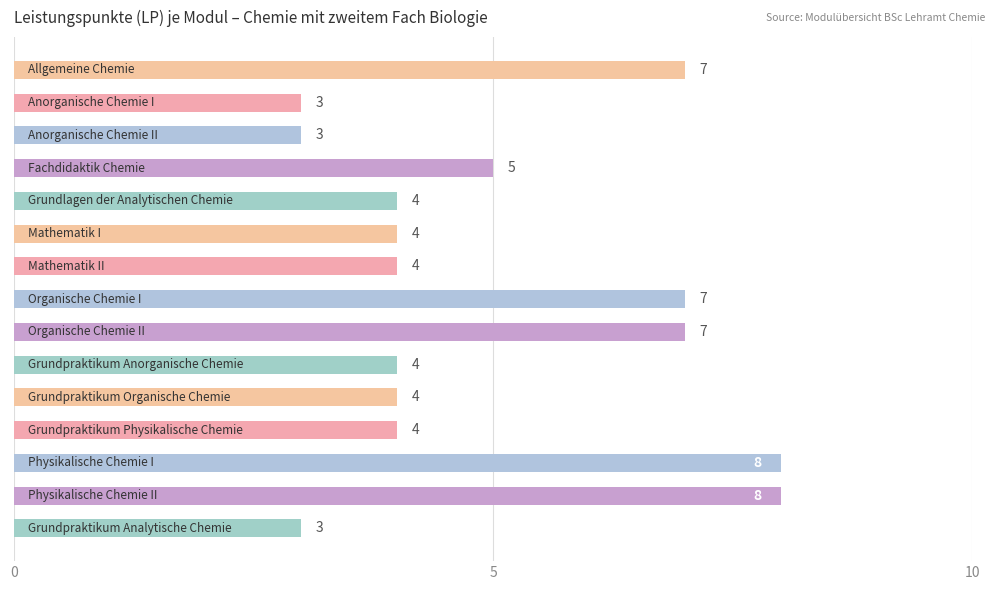

How many data points are less than 4?

3